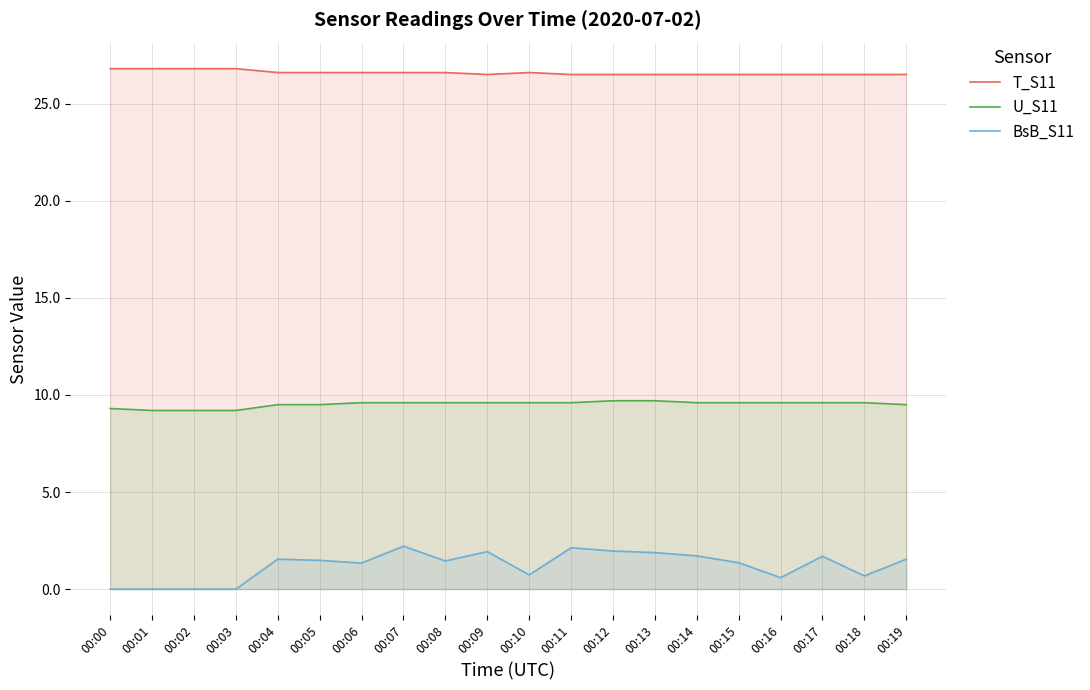

Where is the first local minimum for BsB_S11?

00:06